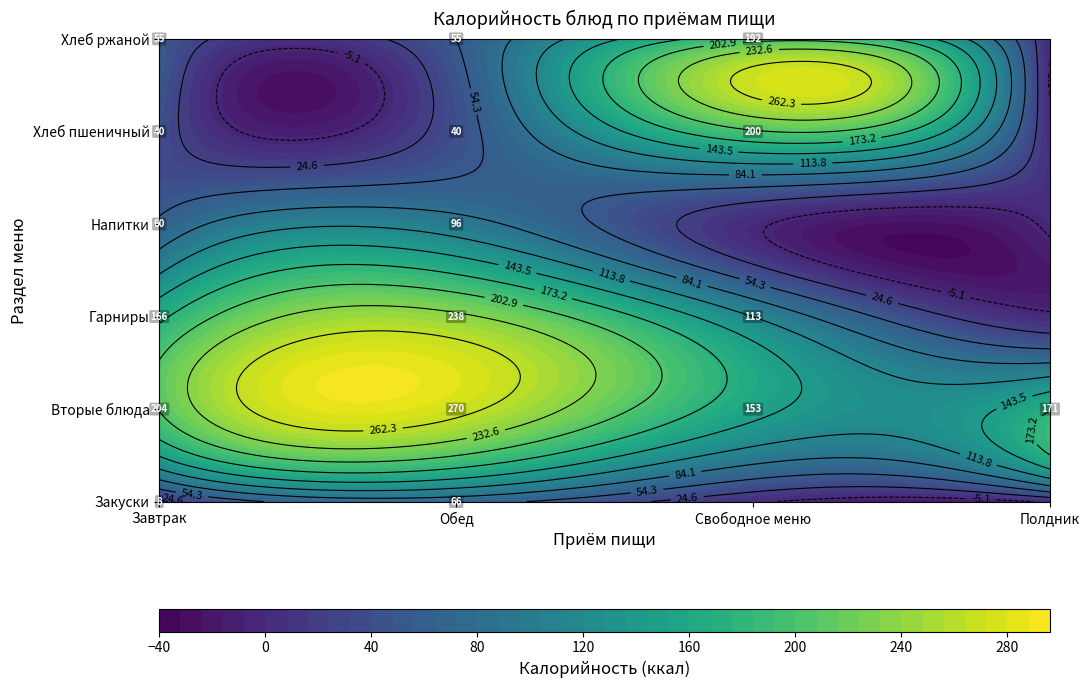

Is it true that Свободное меню equals 70.8 at Напитки?

False